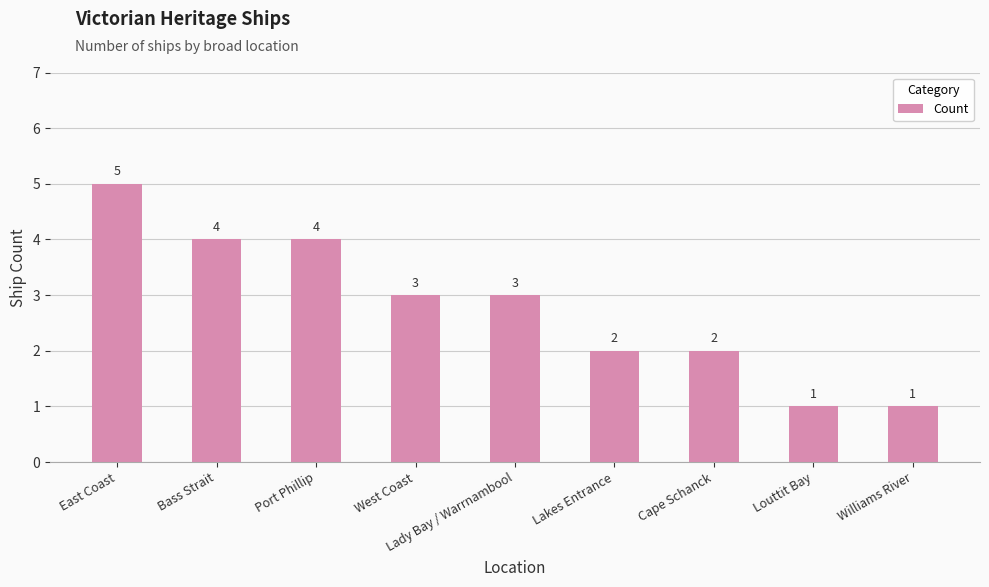

Is it true that the value at Williams River is 1?

True